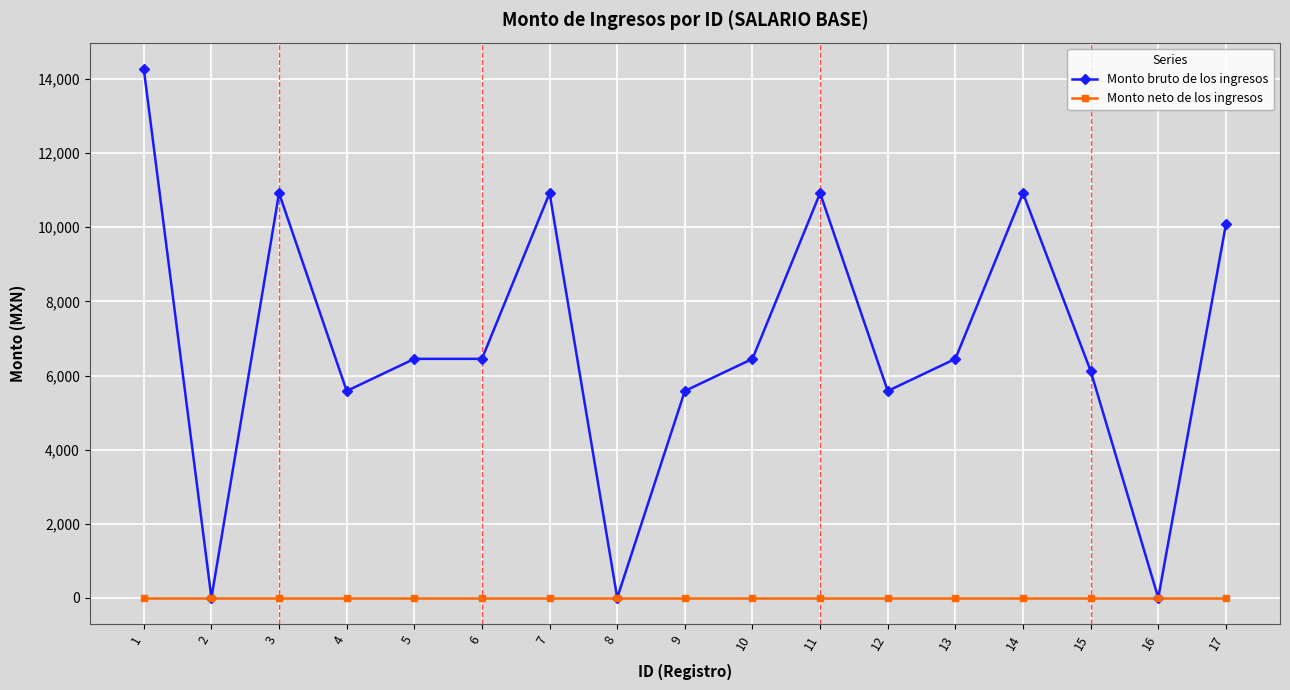

Is the value of Monto neto de los ingresos at 16 greater than the value of Monto bruto de los ingresos at 9?

No